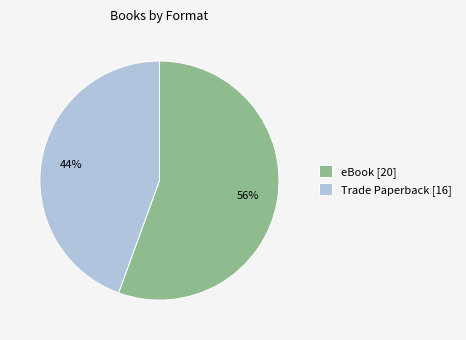

Is it true that Trade Paperback is 56% of the pie?

False